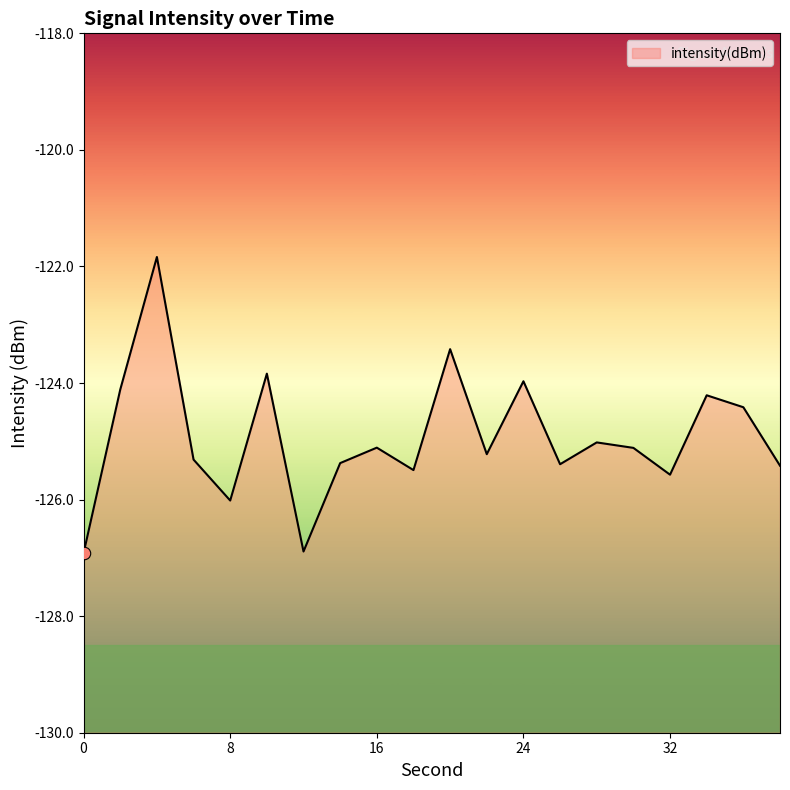

What is the change in value from 4 to 28?

-3.2